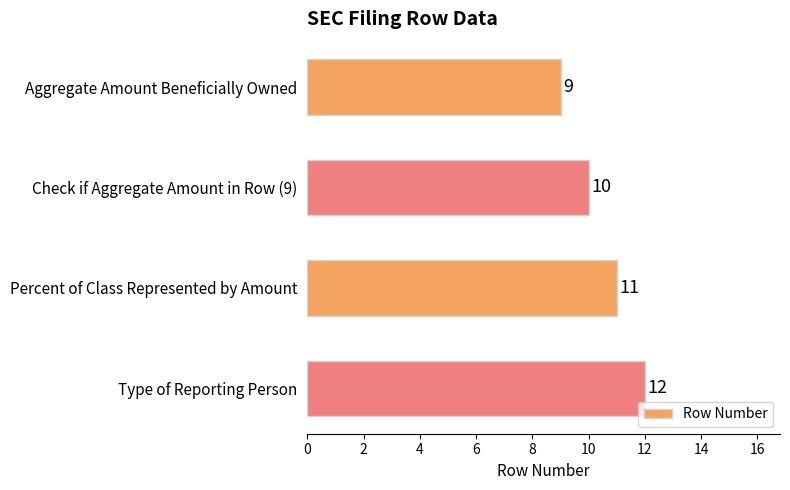

List the labels in order of value, largest first.

Type of Reporting Person, Percent of Class Represented by Amount, Check if Aggregate Amount in Row (9), Aggregate Amount Beneficially Owned